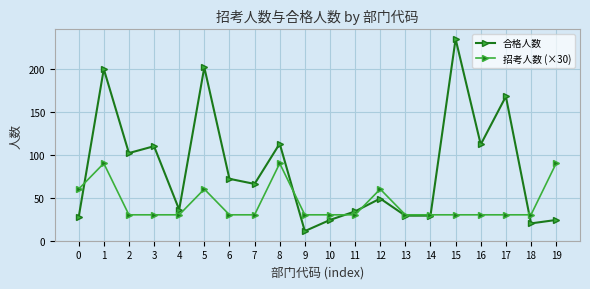

What are all the series names shown in the legend?

合格人数, 招考人数 (×30)